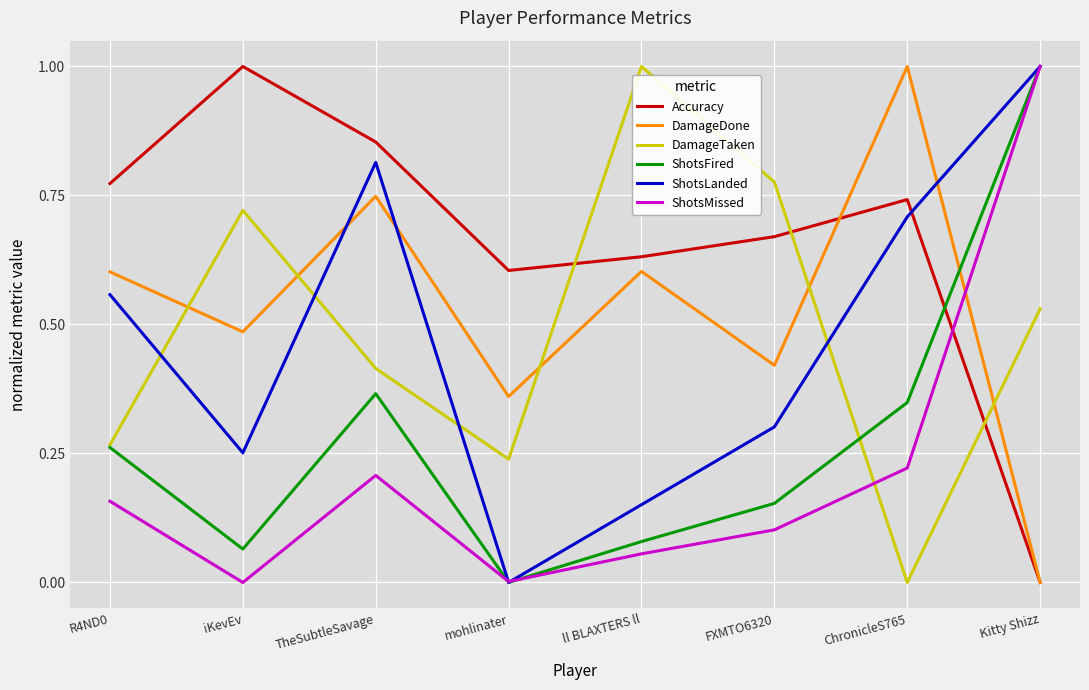

How many lines are shown in the chart?

6